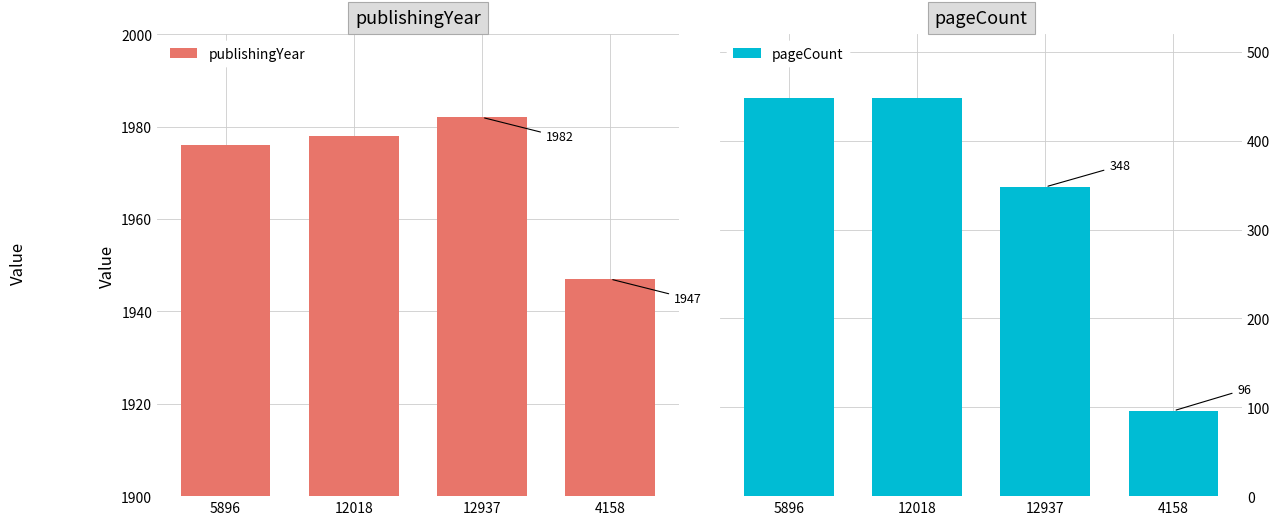

Count the pageCount values in the range 348 to 448.

3